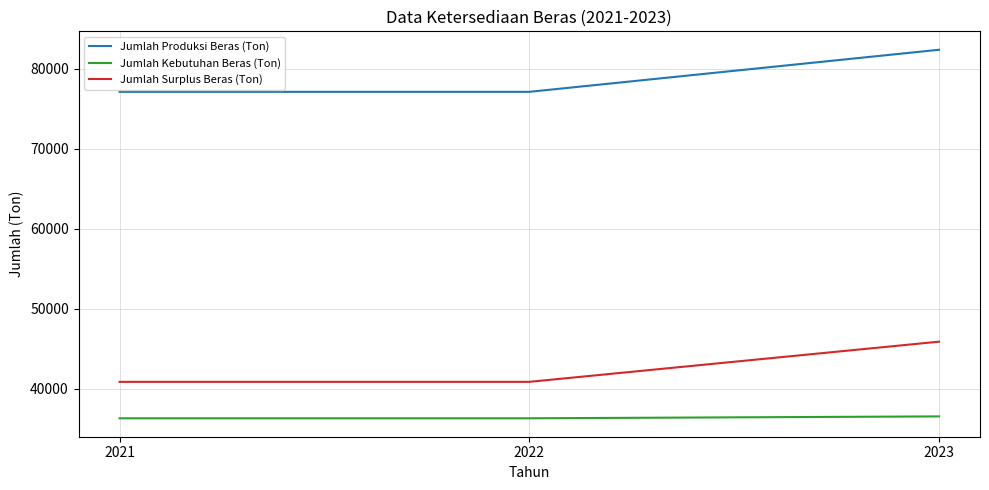

At 2021, list the series in order from smallest to largest.

Jumlah Kebutuhan Beras (Ton), Jumlah Surplus Beras (Ton), Jumlah Produksi Beras (Ton)